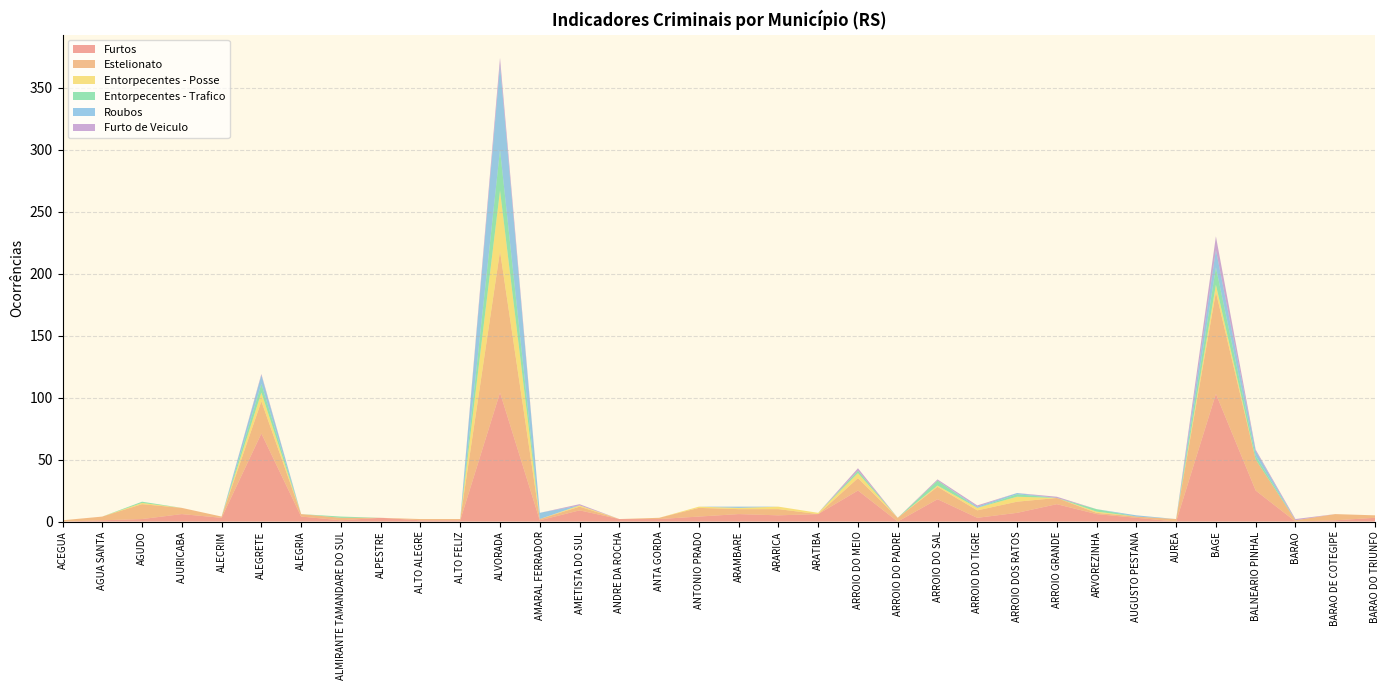

Reading left to right, transcribe all the data shown in this chart.

Furtos: 0	1	2	6	3	71	4	1	3	1	1	104	1	9	2	2	4	6	5	6	25	0	18	3	7	14	6	3	0	103	25	0	1	3
Estelionato: 1	3	12	5	1	26	2	2	0	1	1	114	1	3	0	1	7	4	5	0	10	3	10	6	9	5	1	1	2	82	25	1	5	2
Entorpecentes - Posse: 0	0	1	0	0	7	0	0	0	0	0	49	0	1	0	0	1	1	2	1	4	0	1	2	4	0	1	0	0	6	0	0	0	0
Entorpecentes - Trafico: 0	0	1	0	0	7	0	1	0	0	0	33	0	0	0	0	0	0	0	0	2	0	4	0	2	0	2	0	0	14	3	0	0	0
Roubos: 0	0	0	0	0	7	0	0	0	0	0	68	5	0	0	0	0	1	0	0	0	0	0	1	1	0	0	1	0	14	4	0	0	0
Furto de Veiculo: 0	0	0	0	0	1	0	0	0	0	0	6	0	1	0	0	0	0	0	0	2	0	1	1	0	1	0	0	0	11	1	1	0	0